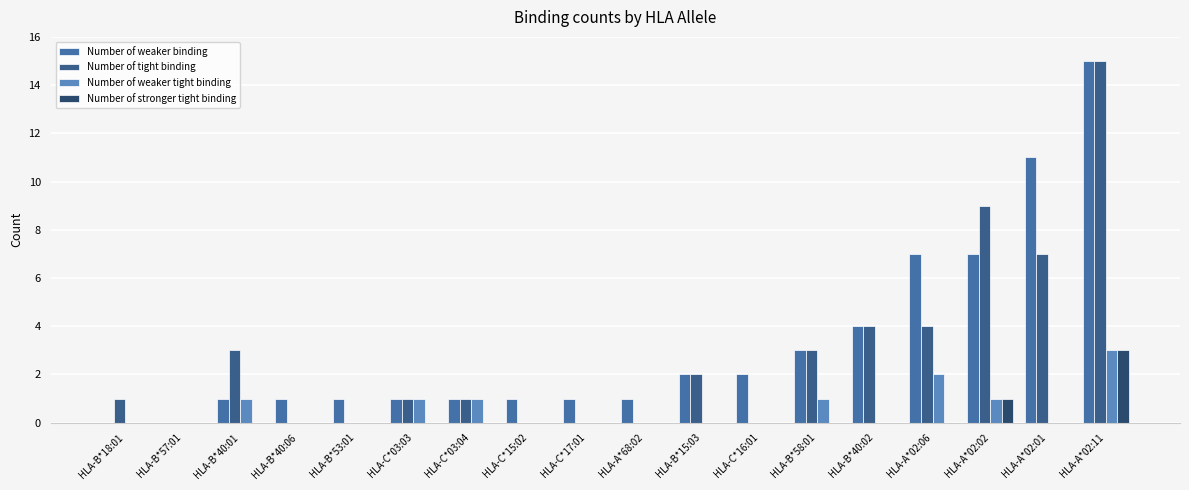

The value of Number of weaker binding at HLA-A*68:02 is 1. True or false?

True